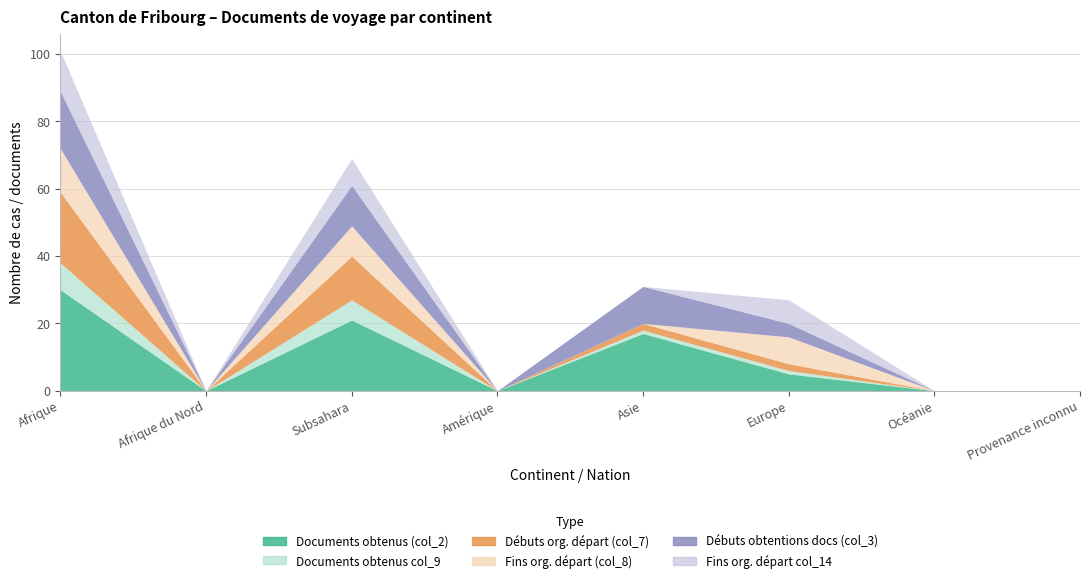

Reading left to right, what are all the values shown in this chart?

Documents obtenus (col_2): 30	0	21	0	17	5	0	0
Documents obtenus col_9: 8	0	6	0	1	1	0	0
Débuts organisation départ (col_7): 21	0	13	0	2	2	0	0
Fins organisation départ (col_8): 13	0	9	0	0	8	0	0
Débuts obtentions docs (col_3): 17	0	12	0	11	4	0	0
Fins organisation départ col_14: 12	0	8	0	0	7	0	0